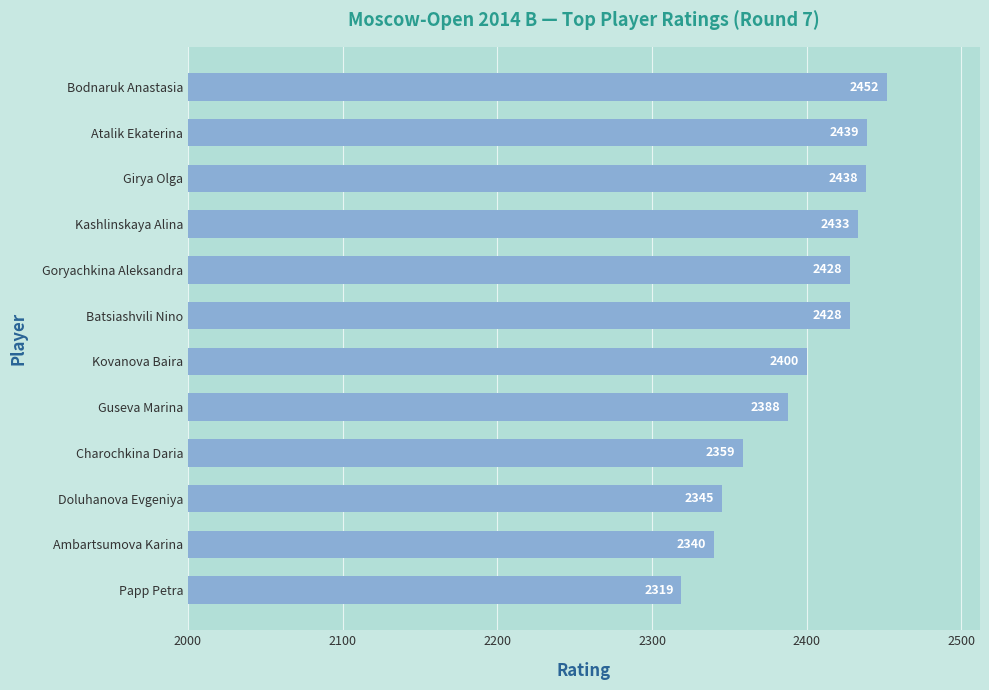

What is the maximum value shown in the chart?

2452